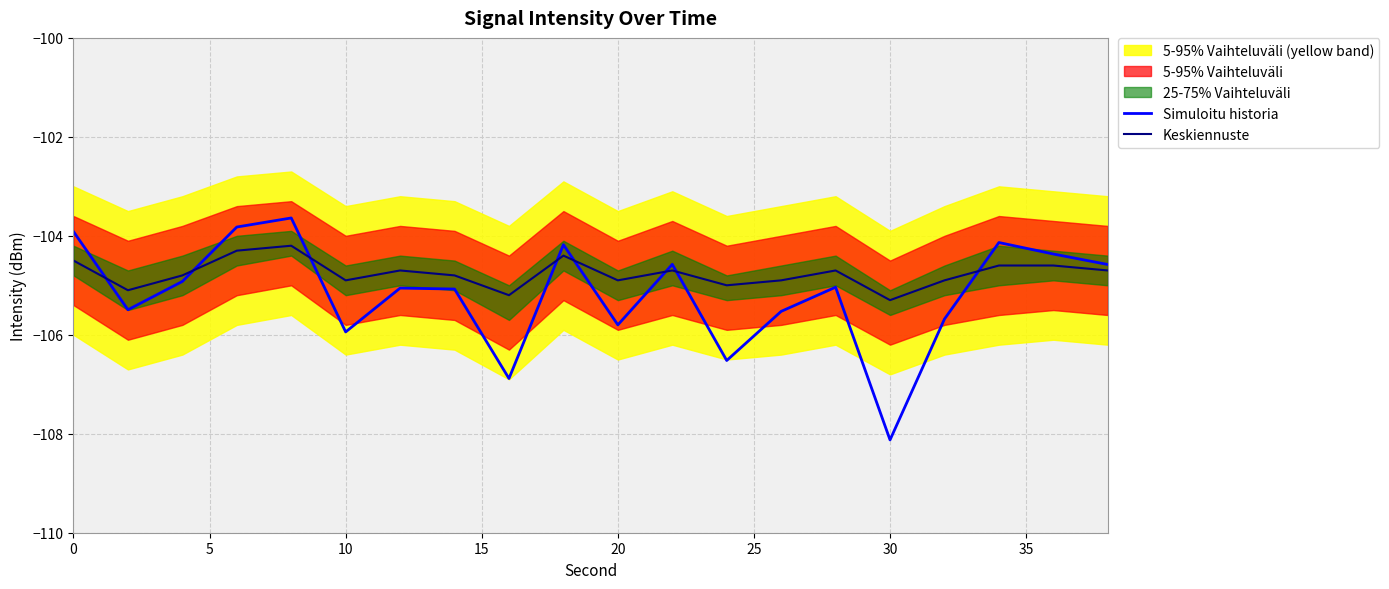

How many lines are shown in the chart?

2